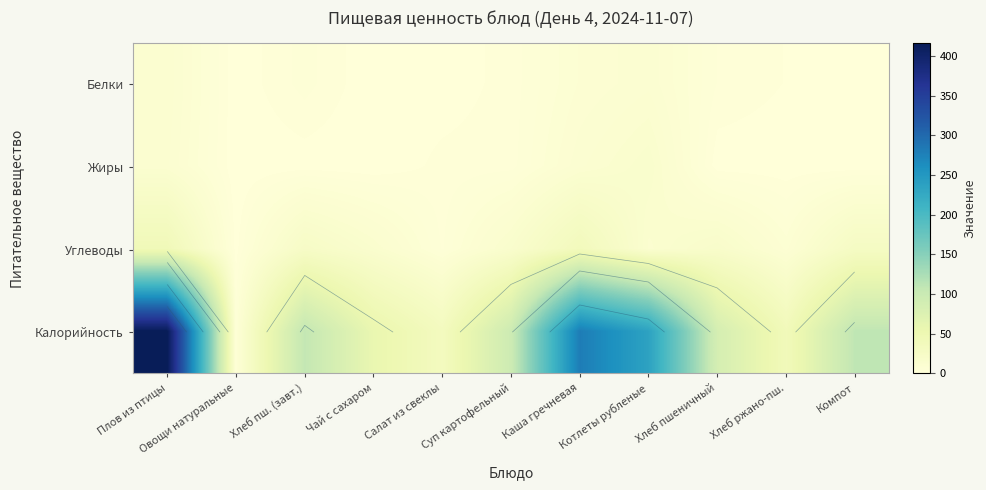

At how many categories does at least one series exceed 22?

10